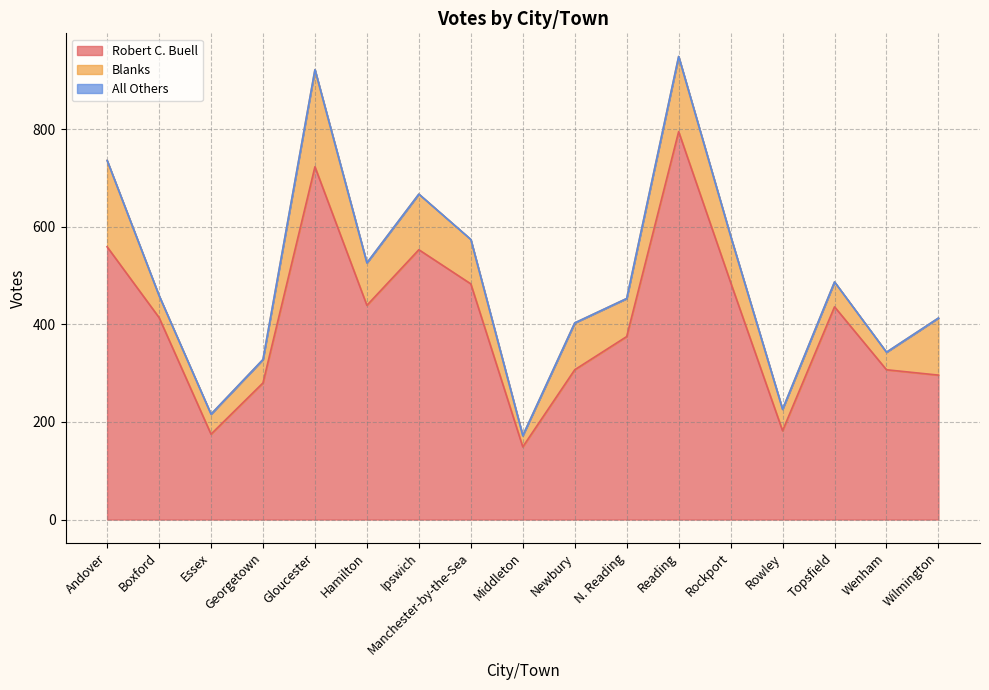

Is it true that Robert C. Buell equals 538 at Newbury?

False